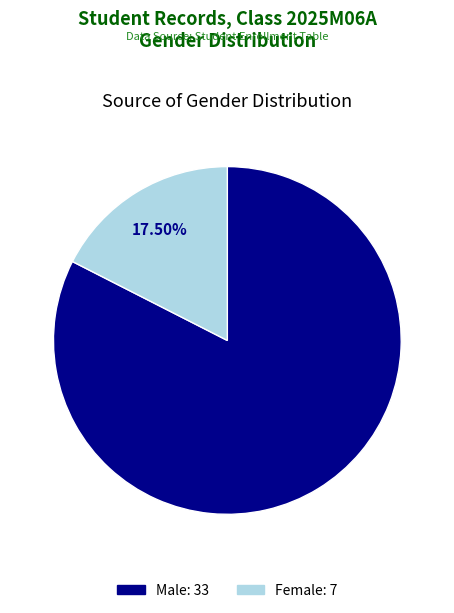

Is there any slice that represents more than half of the pie?

Yes